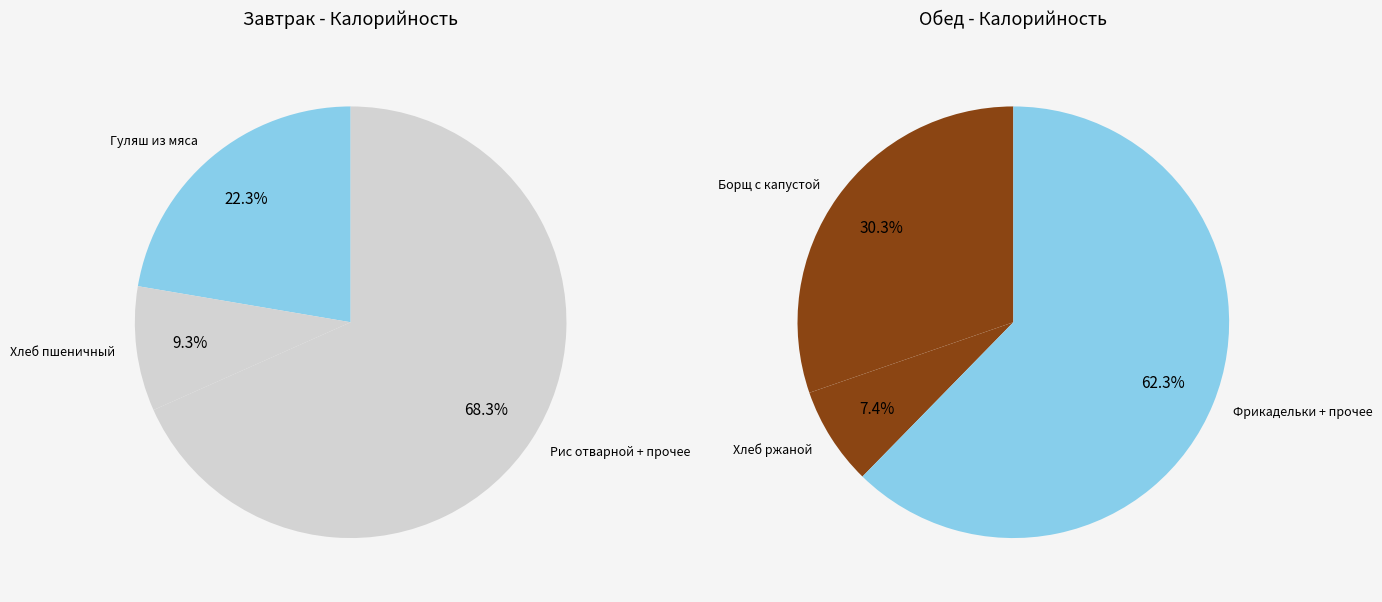

Does Борщ с капустой account for over 50% of the chart?

No